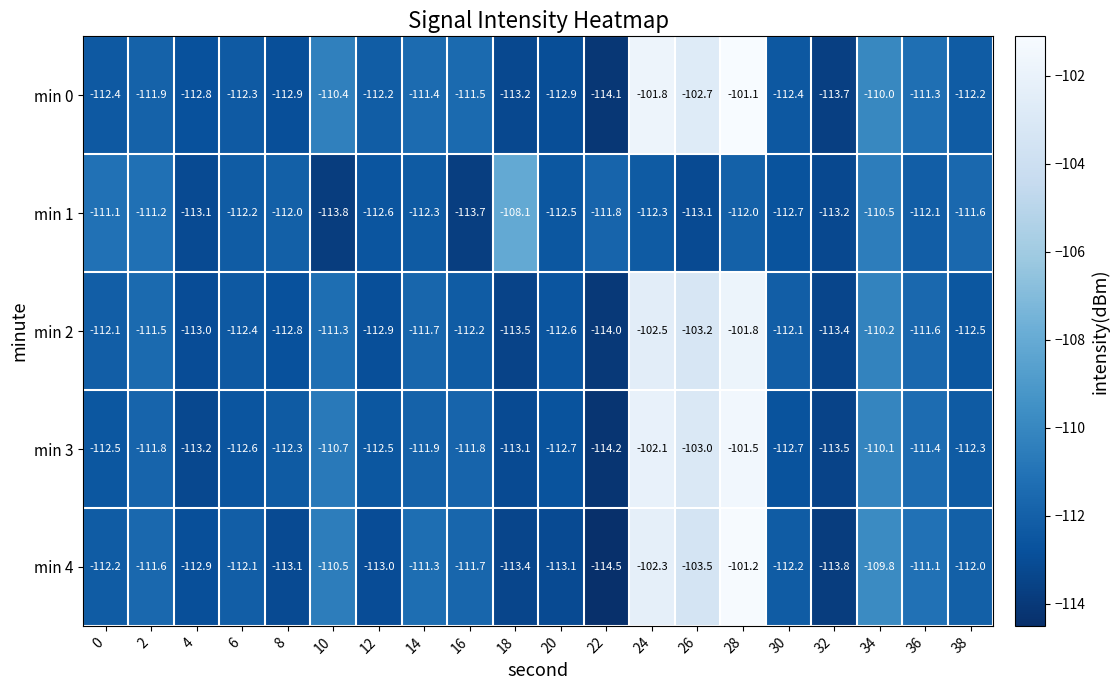

What is the minimum value shown in the chart?

-114.5